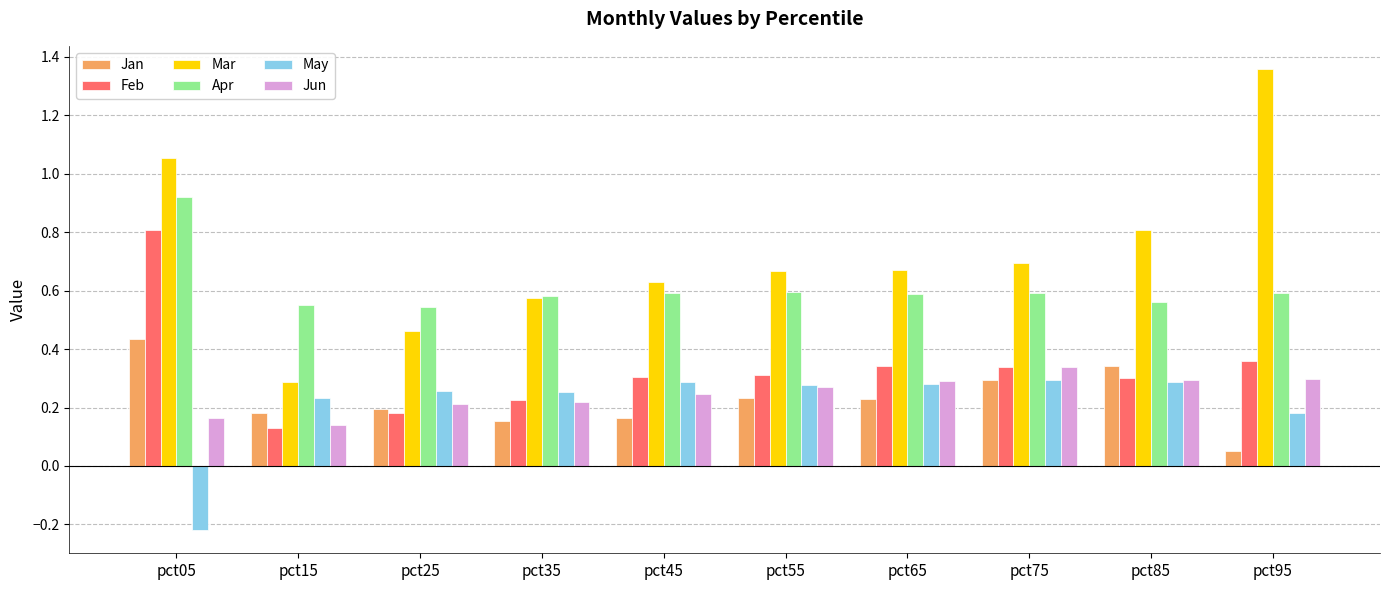

True or false: Mar has a value of 0.9 at pct35.

False